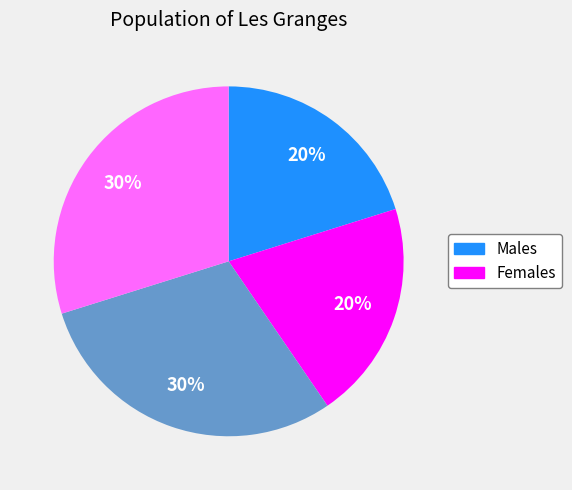

Count the number of slices in the pie.

4